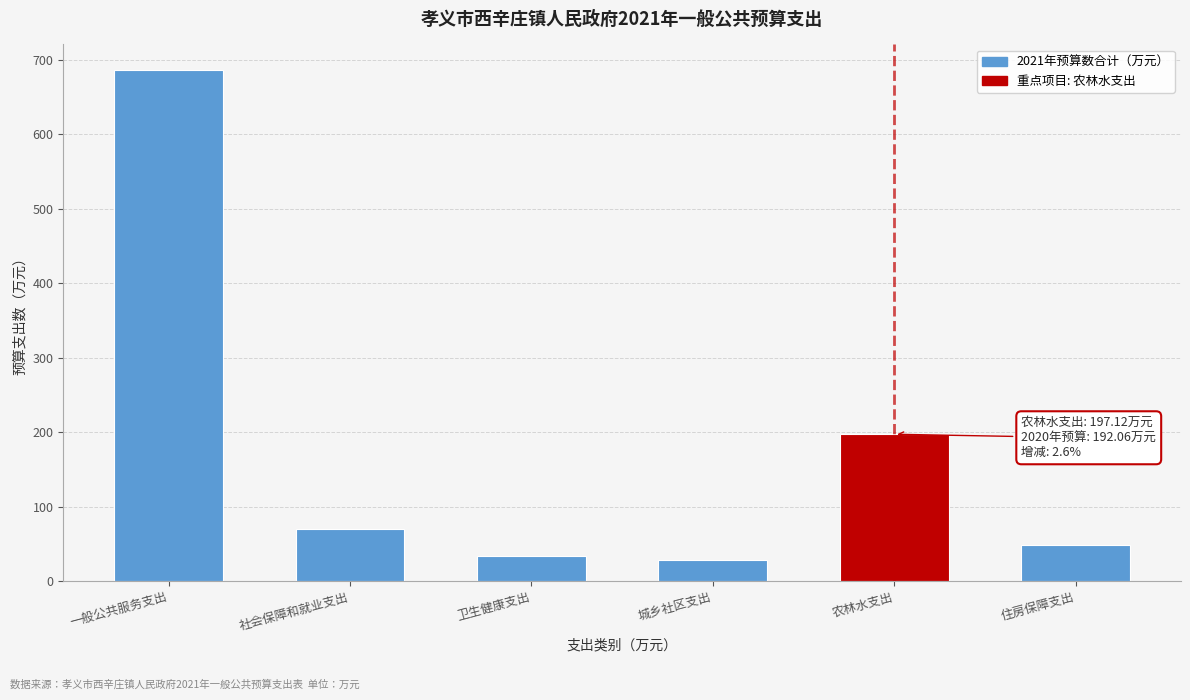

Reading right to left, extract all data points from this chart.

住房保障支出=48.0	农林水支出=197.1	城乡社区支出=28.9	卫生健康支出=33.6	社会保障和就业支出=70.1	一般公共服务支出=686.2